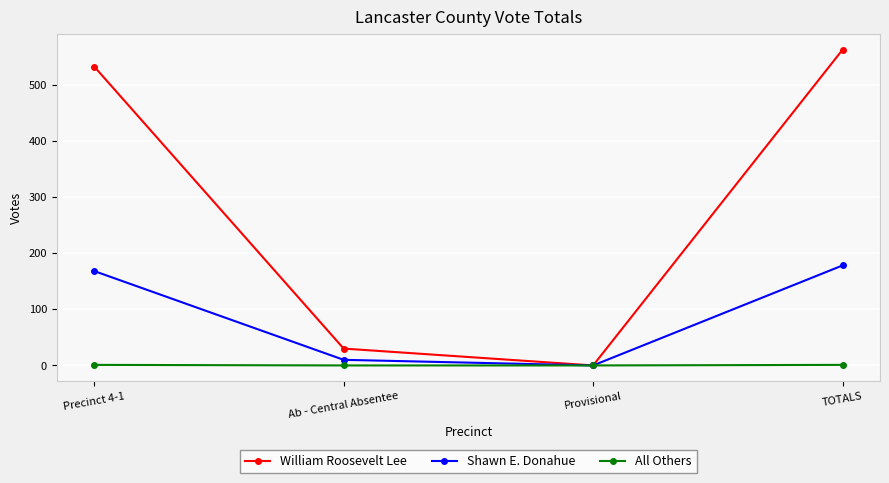

What is the difference between the William Roosevelt Lee values at TOTALS and Provisional?

562